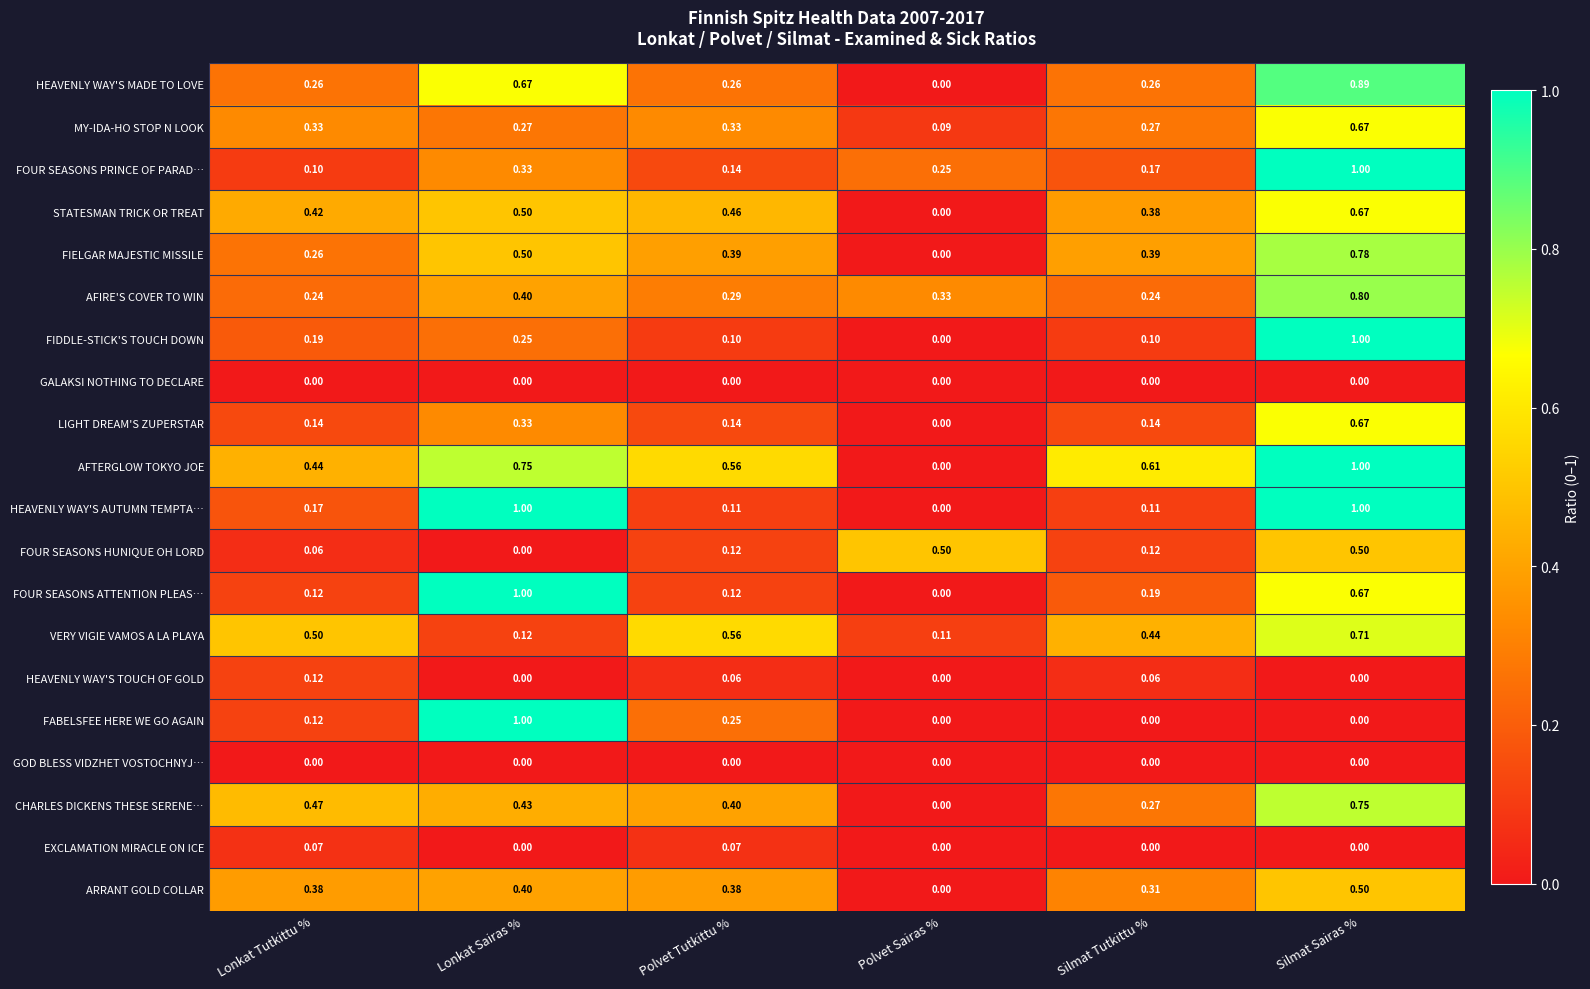

Which series changed the most between Lonkat Sairas % and Silmat Sairas %?

FABELSFEE HERE WE GO AGAIN